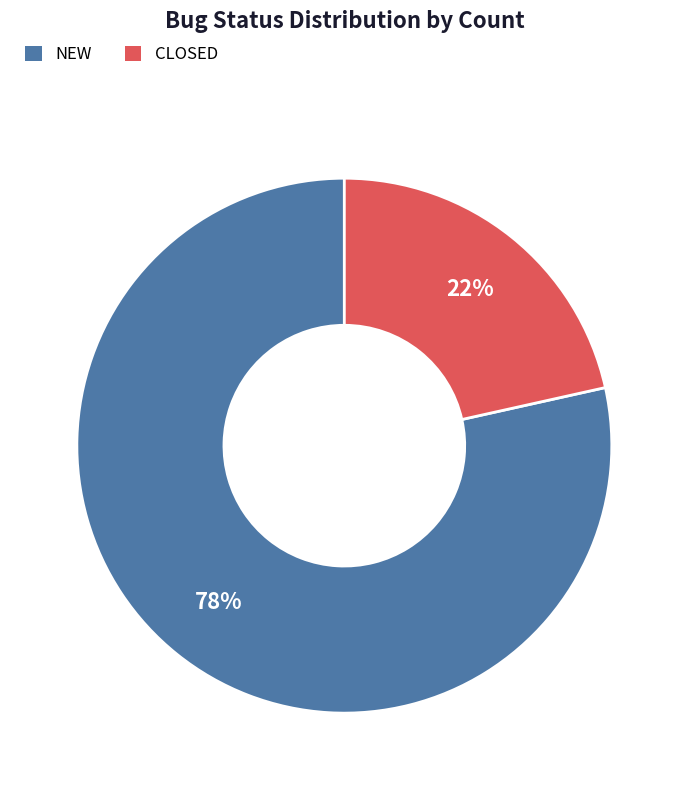

Approximately how many times larger is the value at CLOSED compared to NEW?

0.3